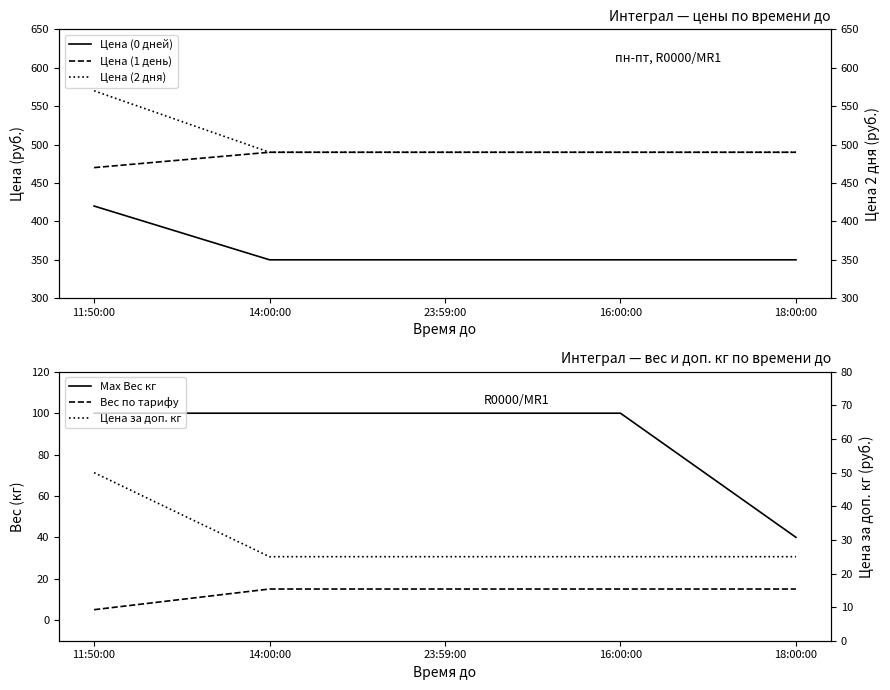

How many data points in Цена за доп. кг are above 25?

1